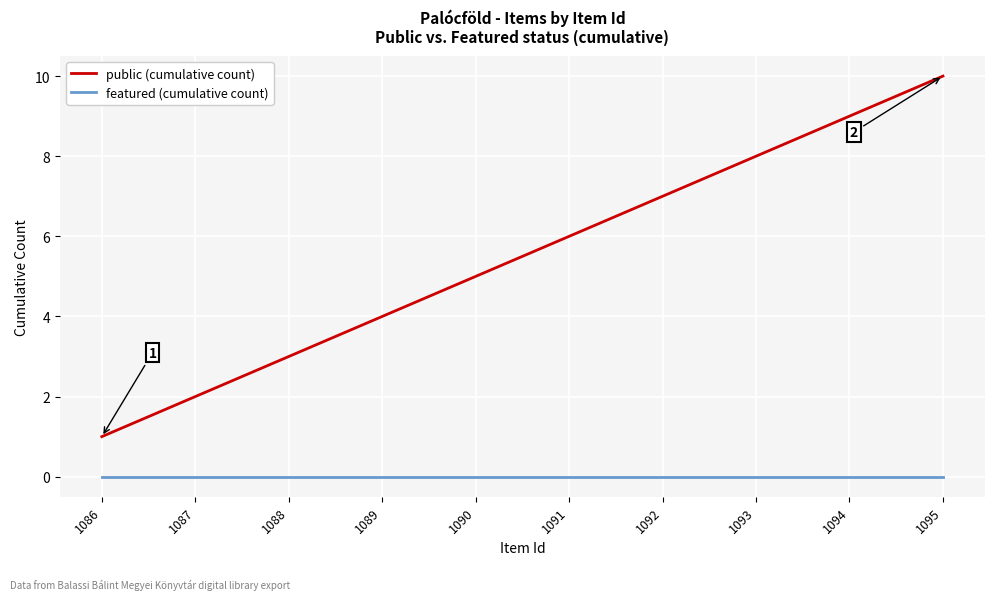

At which category does the chart reach its peak across all series?

1095